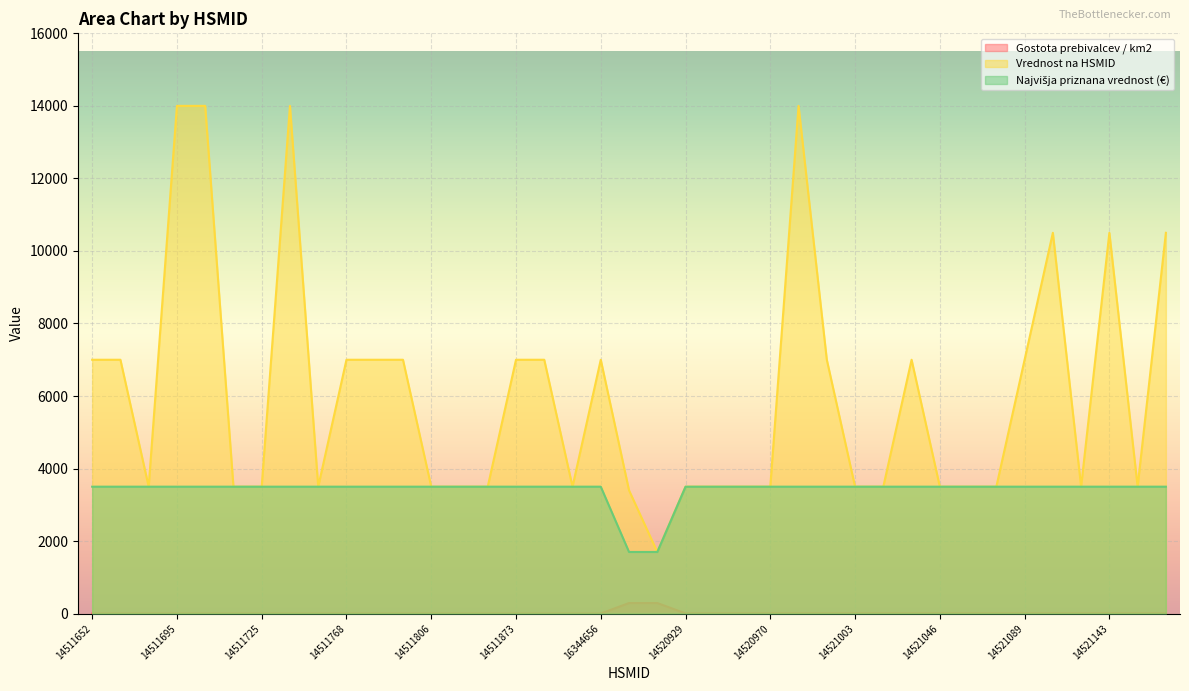

Does the chart display data point markers on the line(s)?

No